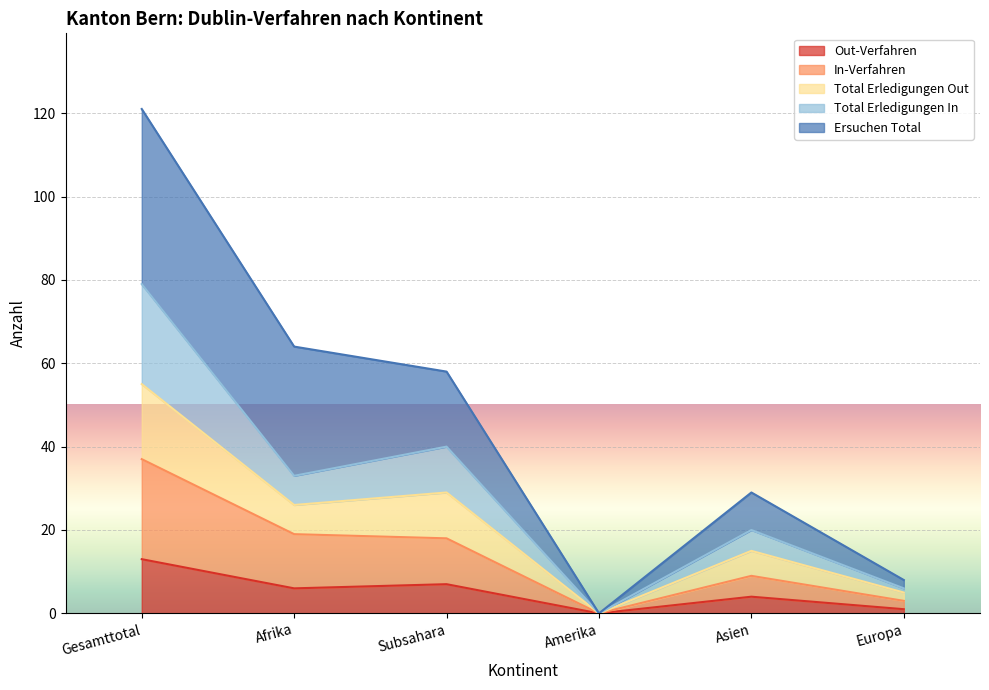

At which category does Out-Verfahren reach its first local peak?

Subsahara